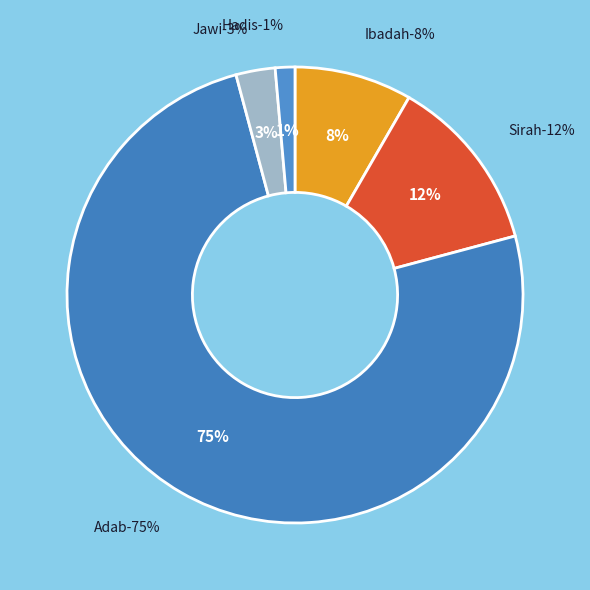

Is it true that Adab is 69% of the pie?

False